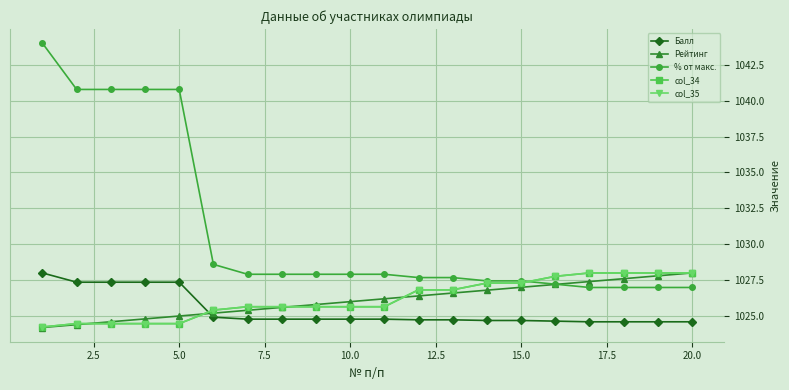

What is the average value of the col_35 series?

1026.2